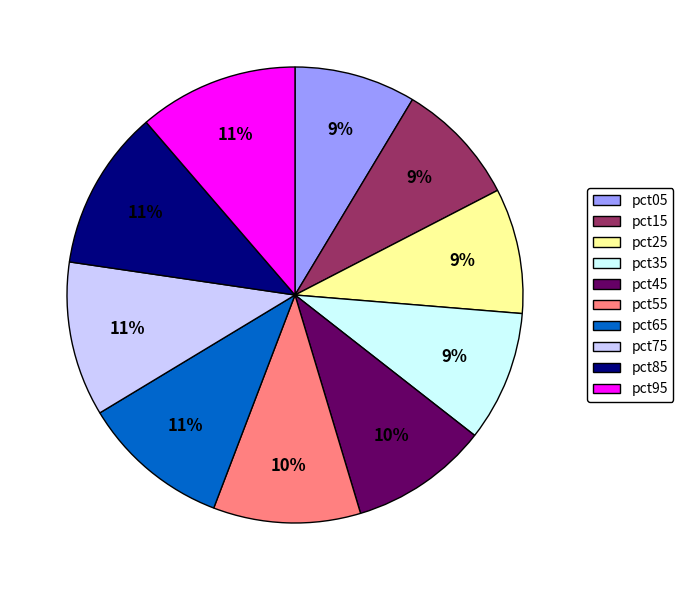

To the nearest percent, what percentage of the pie is pct55?

10%